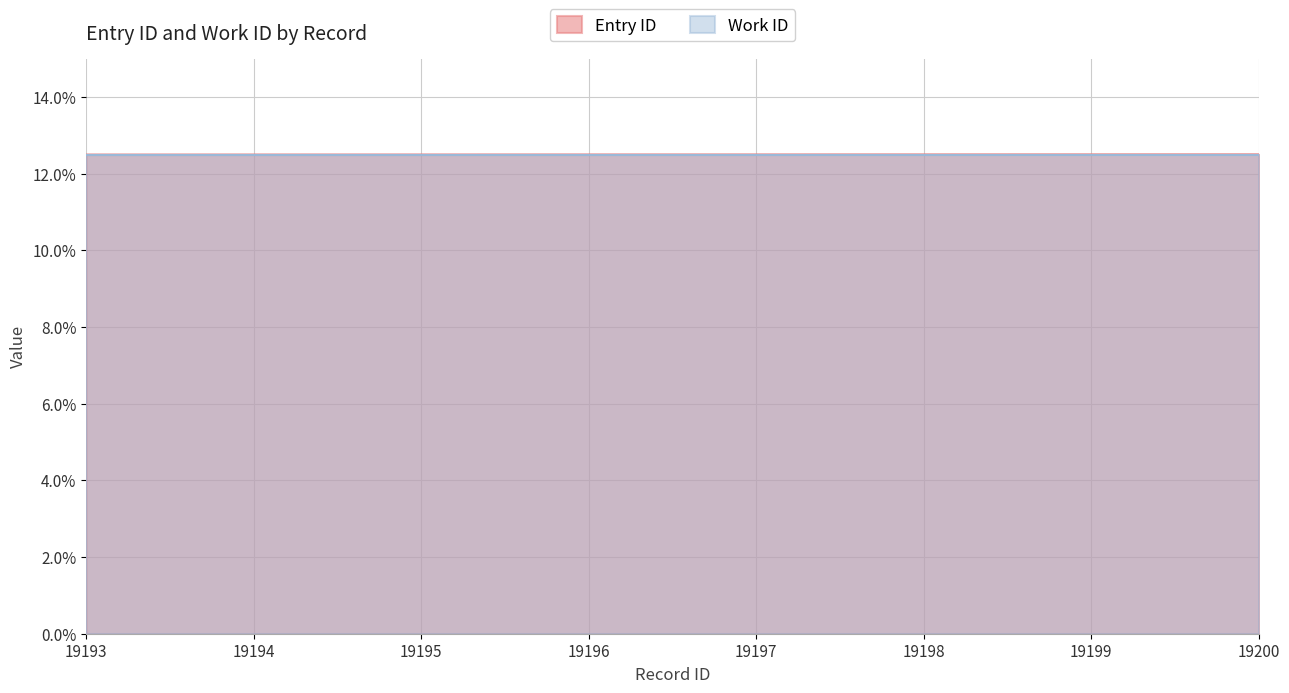

What is the average value?

0.1